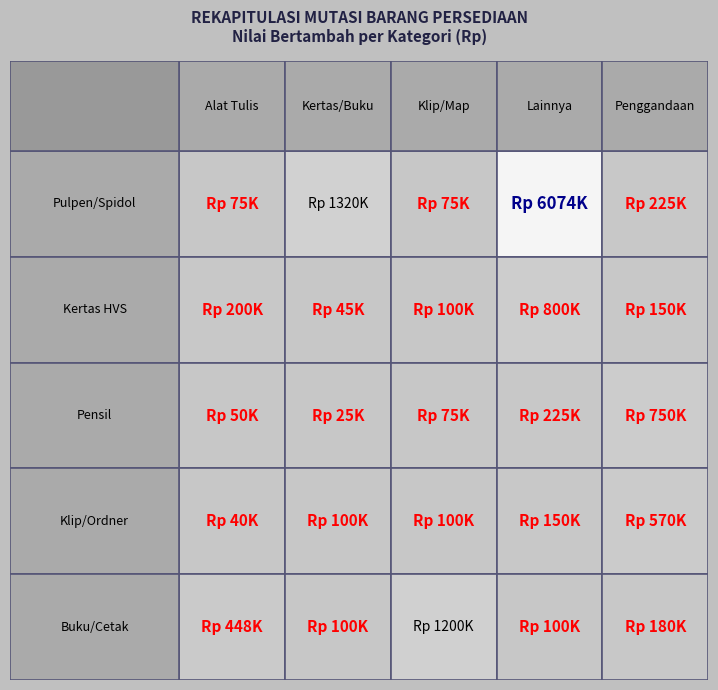

The value of Kertas/Buku at 2 is 14497. True or false?

False